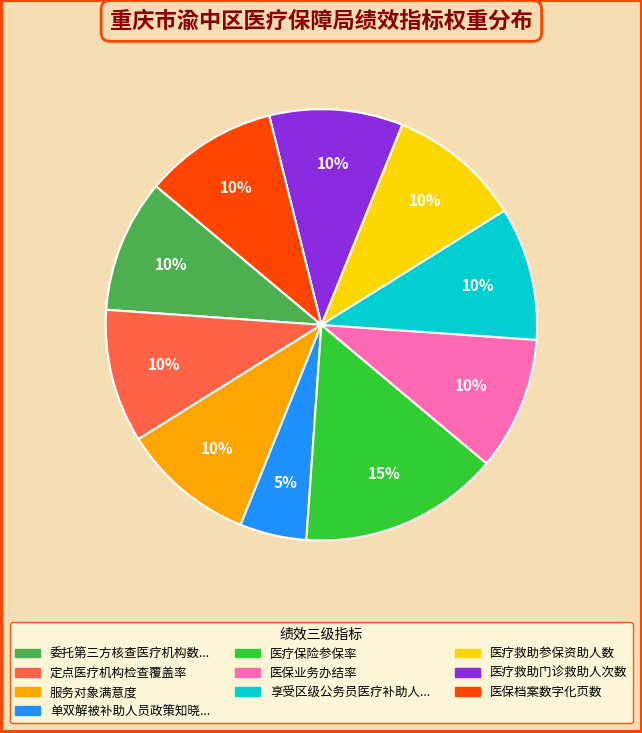

Does any single category account for the majority?

No